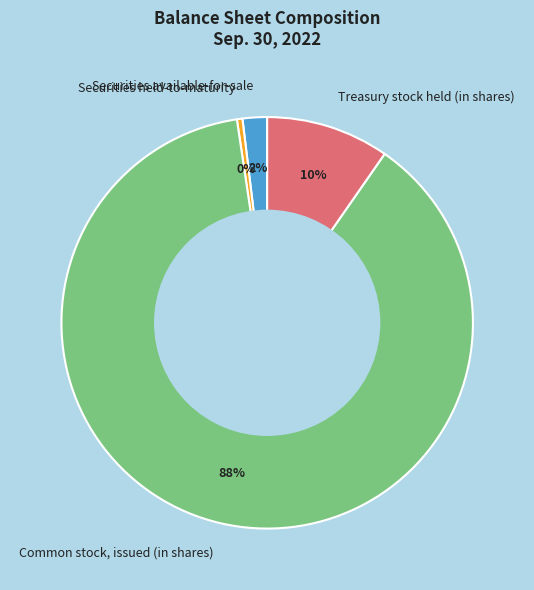

Do Securities held-to-maturity and Treasury stock held (in shares) together represent more than half of the pie?

No